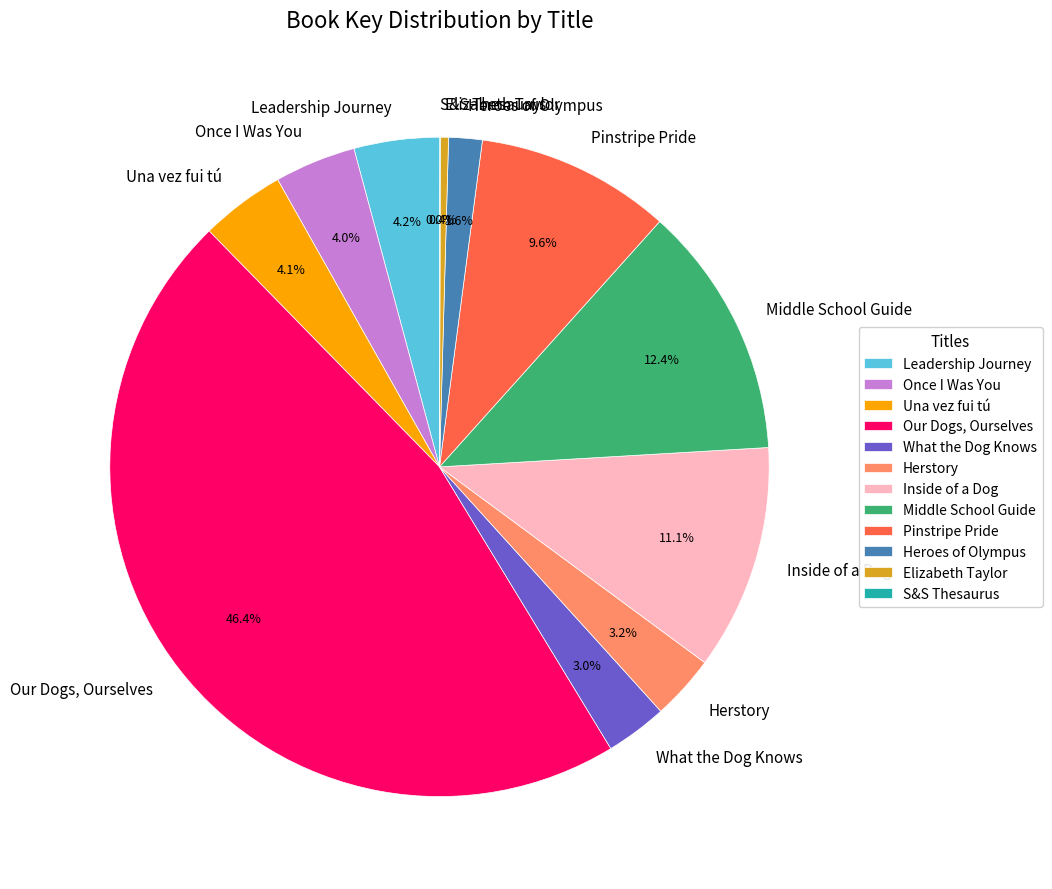

Which category has the biggest portion of the pie?

Our Dogs, Ourselves